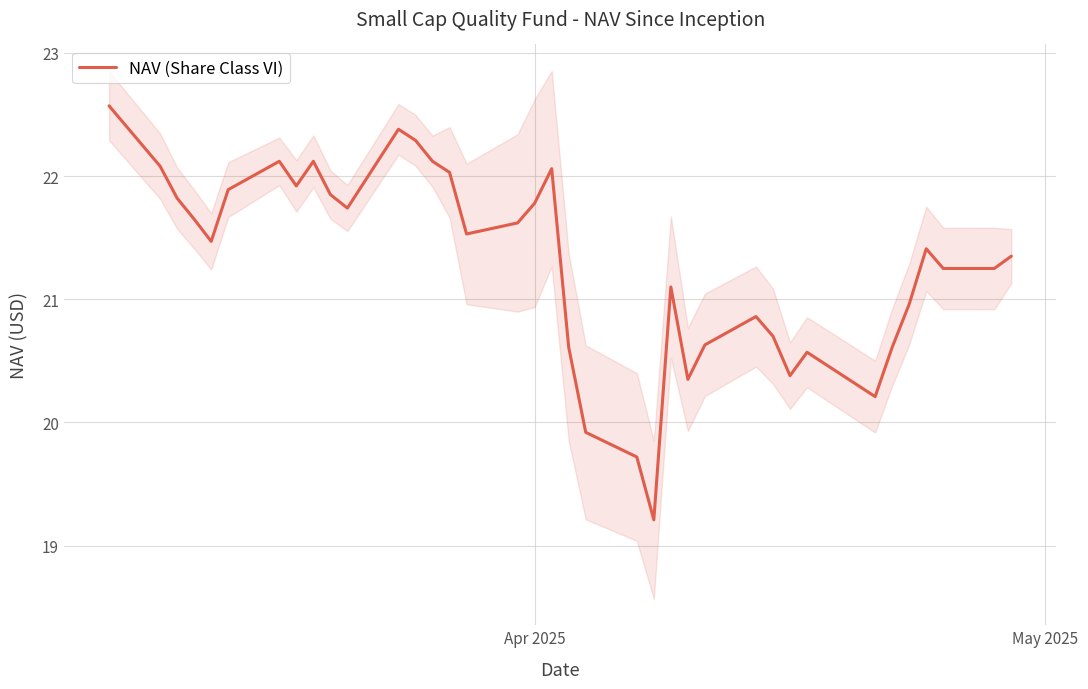

What is the minimum value shown in the chart?

19.2